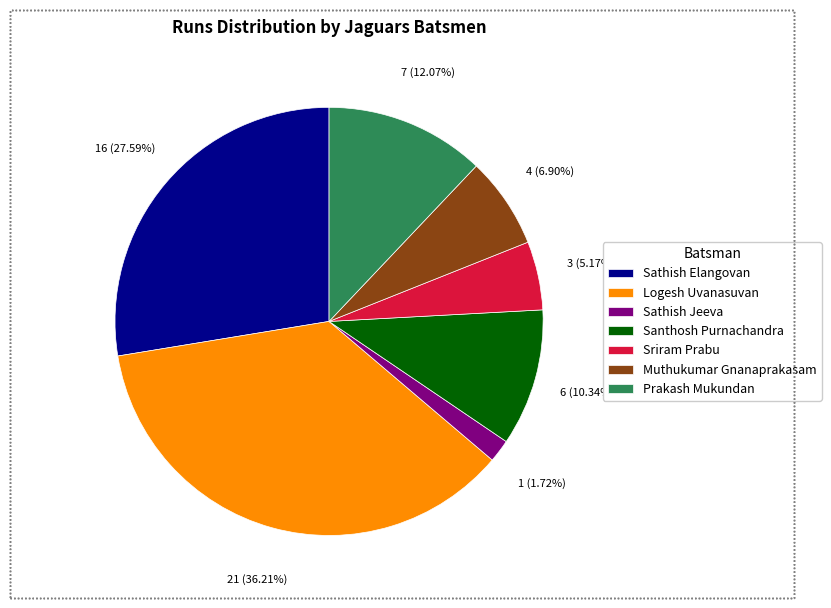

Rank the categories by value from highest to lowest.

Logesh Uvanasuvan, Sathish Elangovan, Prakash Mukundan, Santhosh Purnachandra, Muthukumar Gnanaprakasam, Sriram Prabu, Sathish Jeeva